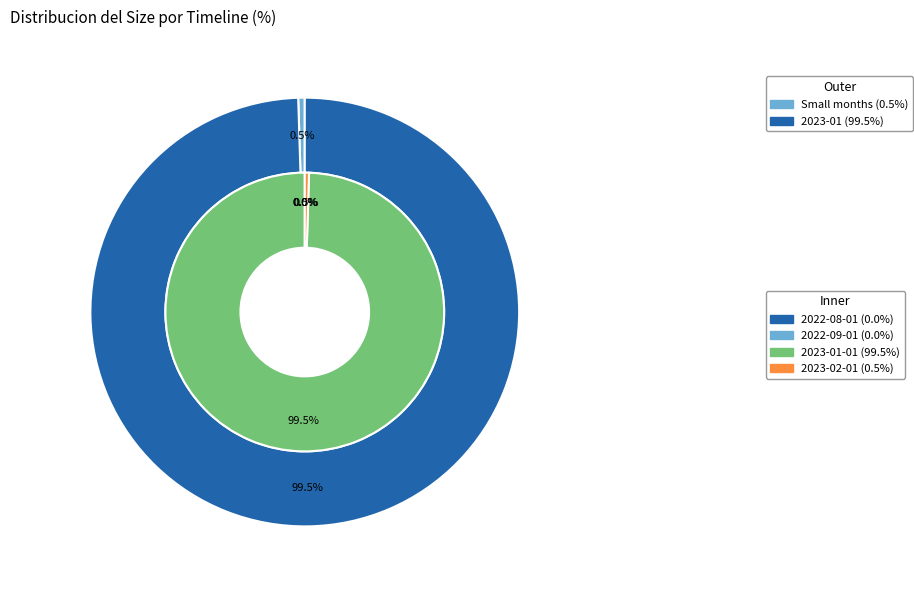

What is the change in value from 2022-08-01 to 2023-02-01?

+1350483